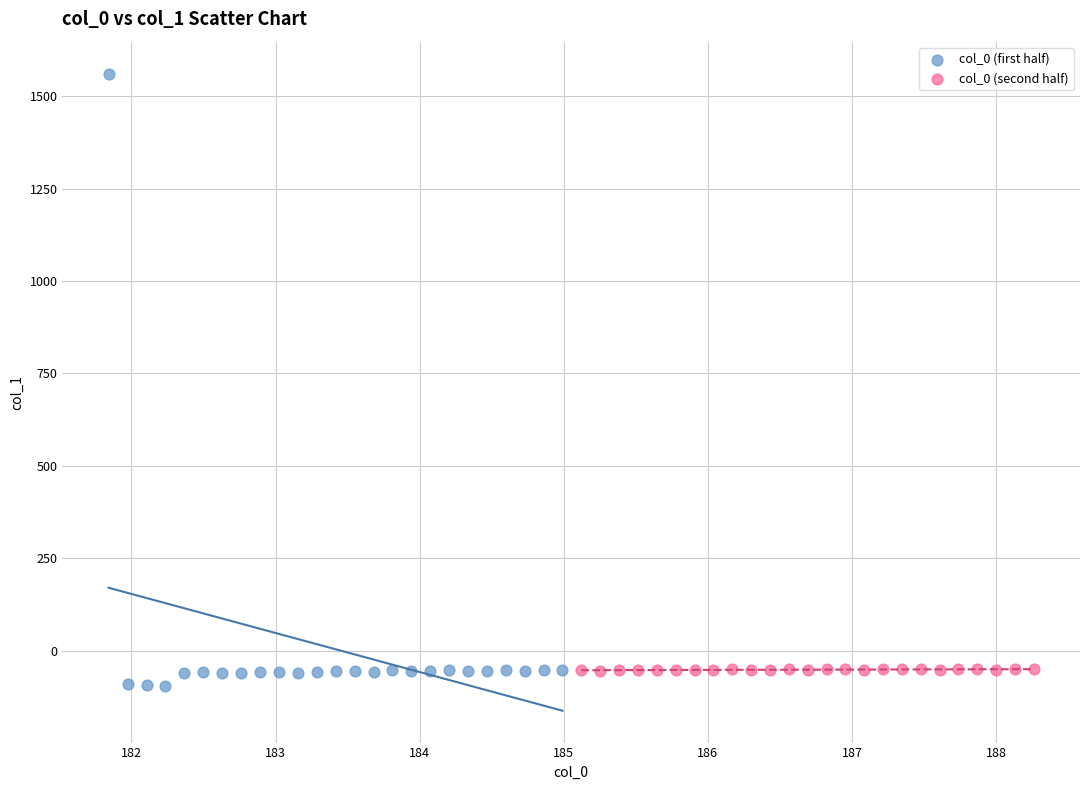

Which series contains the highest Y value?

col_0 (first half)